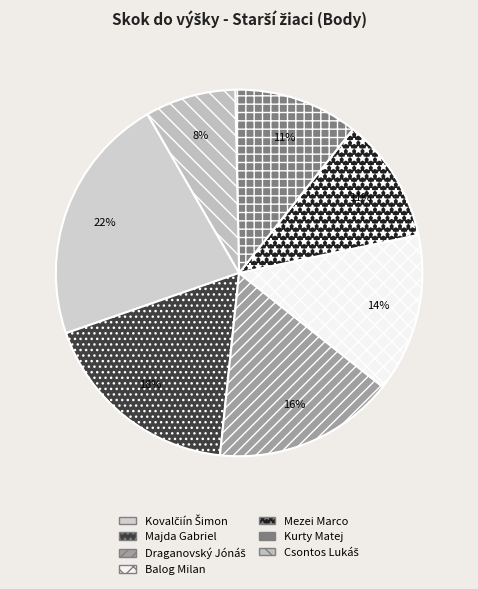

To the nearest percent, what is the combined percentage of Balog Milan and Kurty Matej?

25%